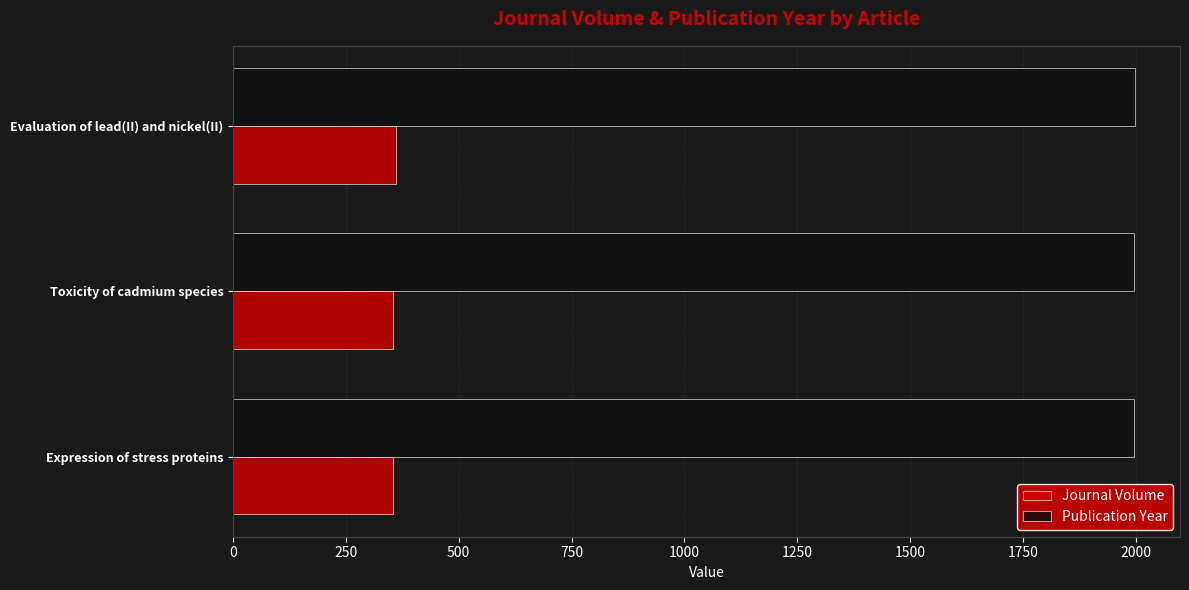

What is the total value across all series at Toxicity of cadmium species?

2350